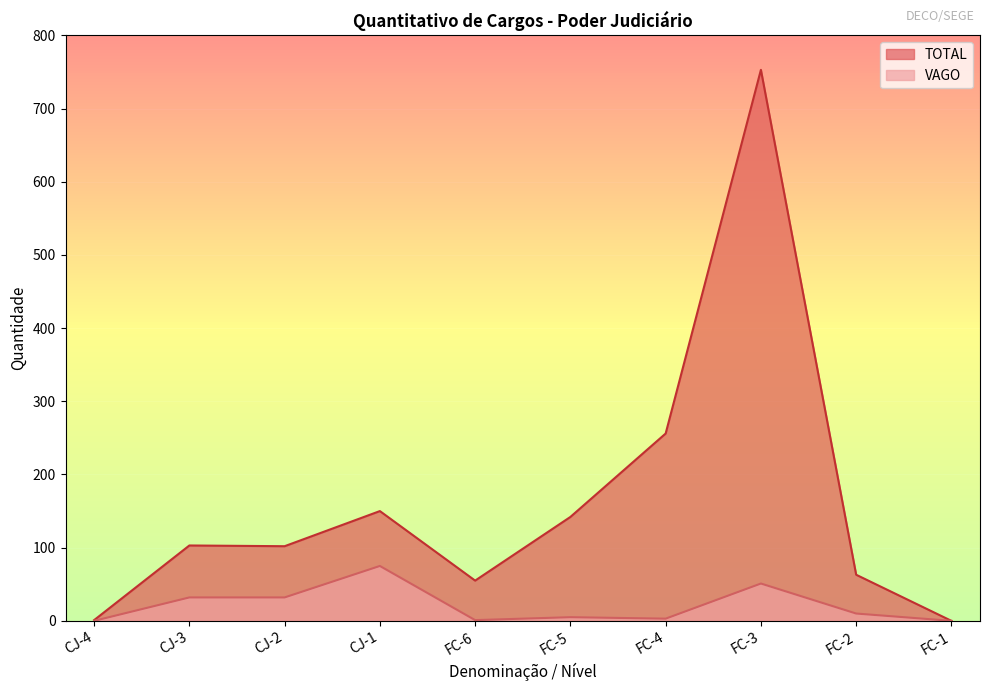

Where is the first local minimum for TOTAL?

CJ-2